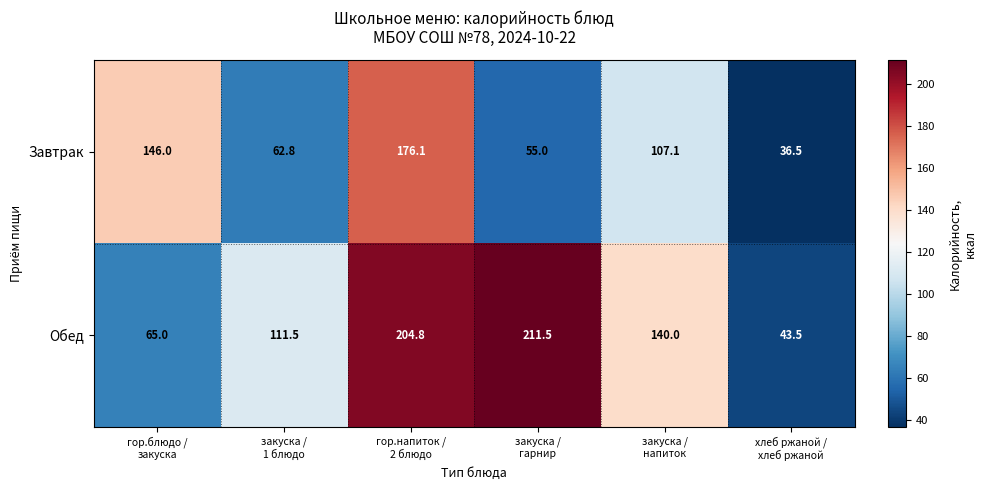

What is the difference between the maximum and minimum values in the Обед series?

168.0